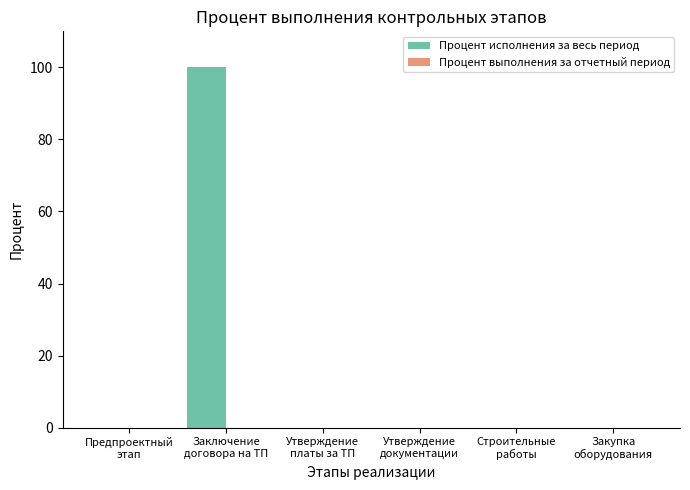

What is the maximum value shown in the chart?

100